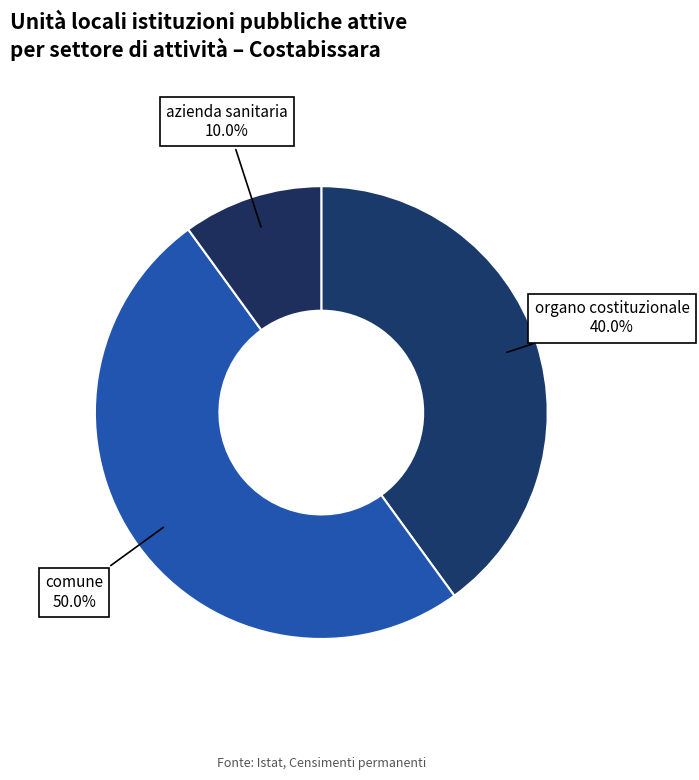

What is the smallest slice in the pie chart?

azienda sanitaria